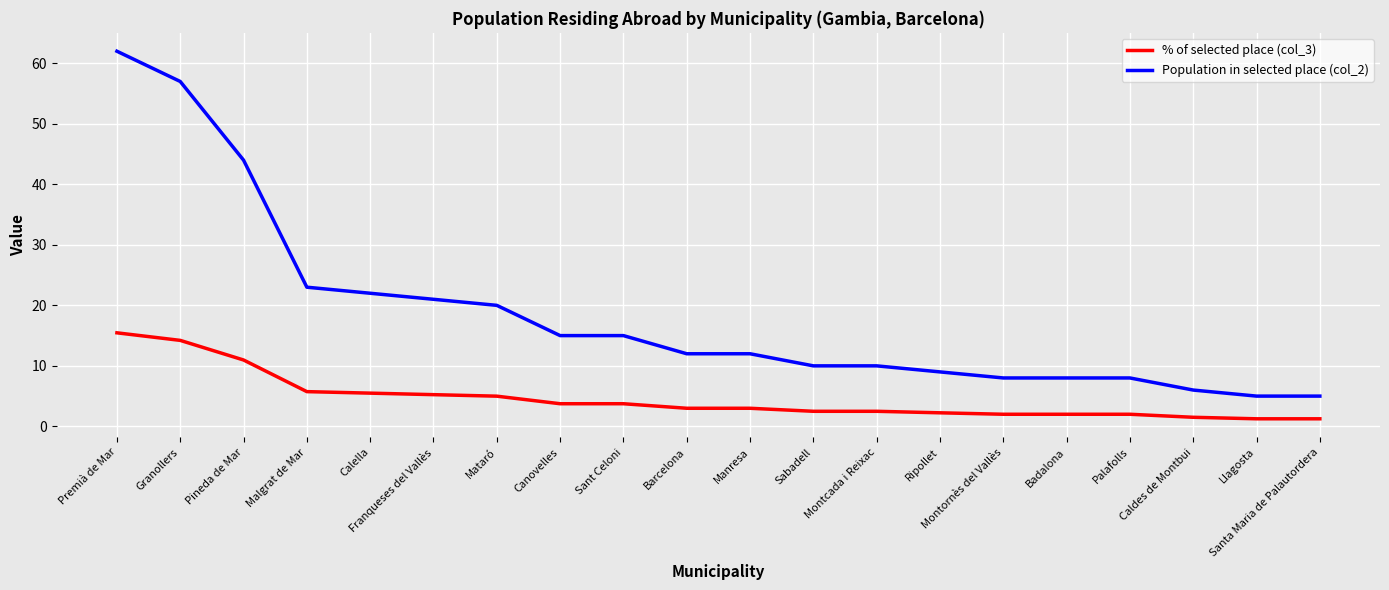

List the series in order of their peak value, lowest first.

% of selected place (col_3), Population in selected place (col_2)